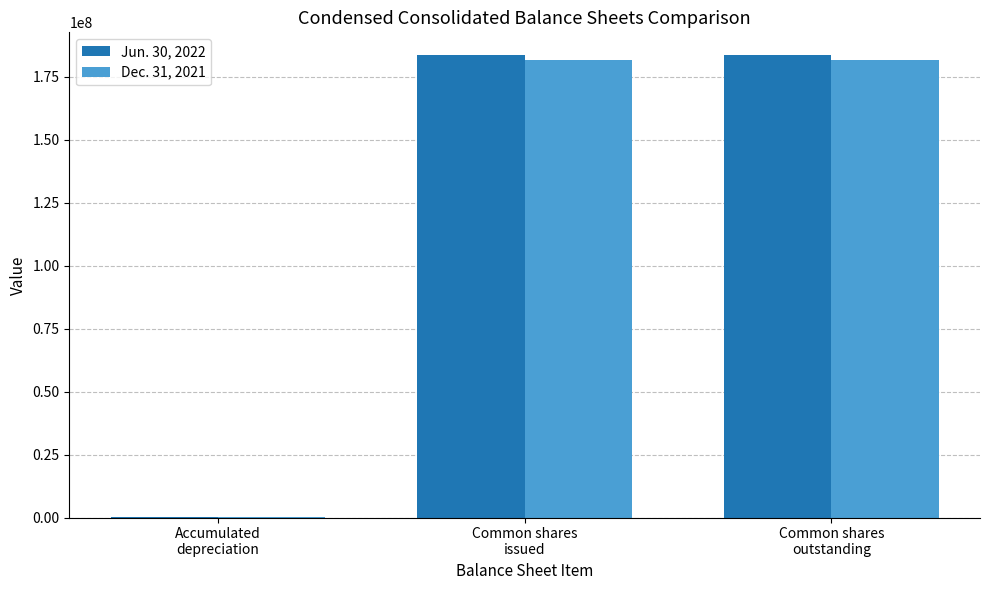

What is the spread (max minus min) of values at Common shares
outstanding?

1901083